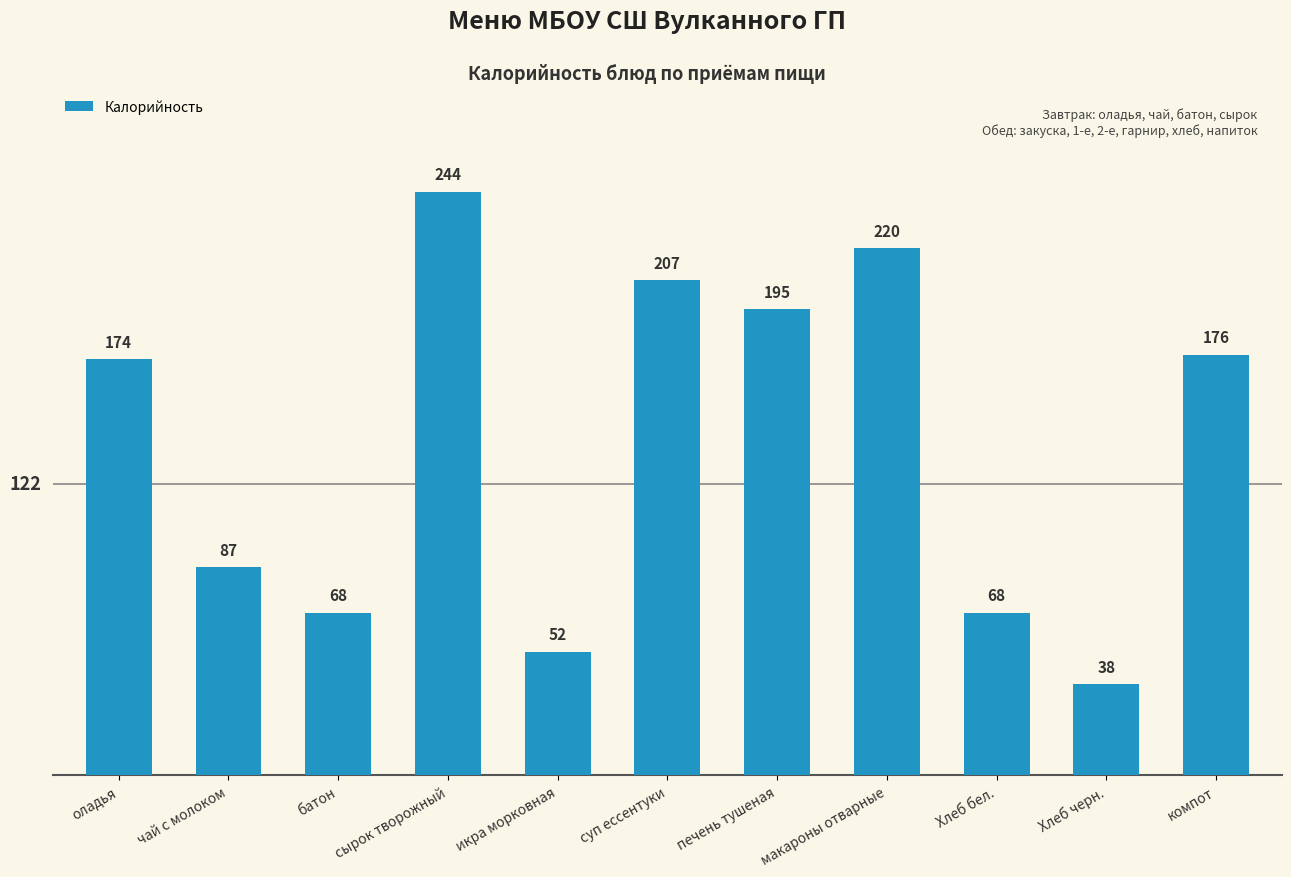

What value does the data have at компот?

176.0